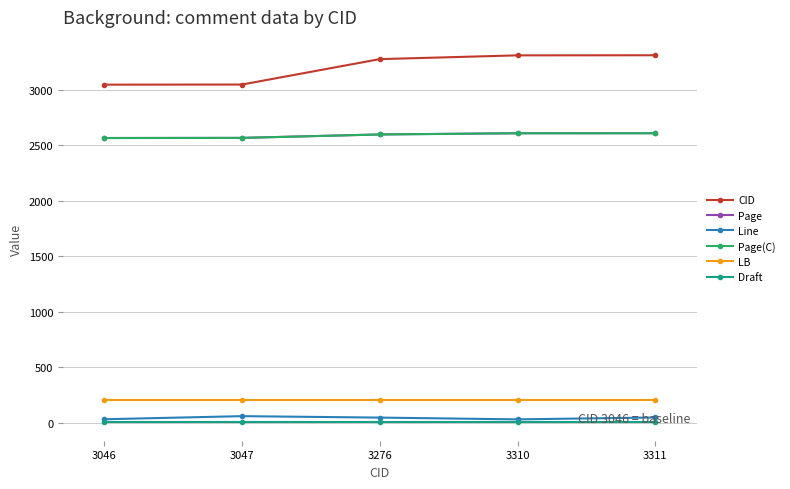

The LB series shows 202.0 at 3276. True or false?

True